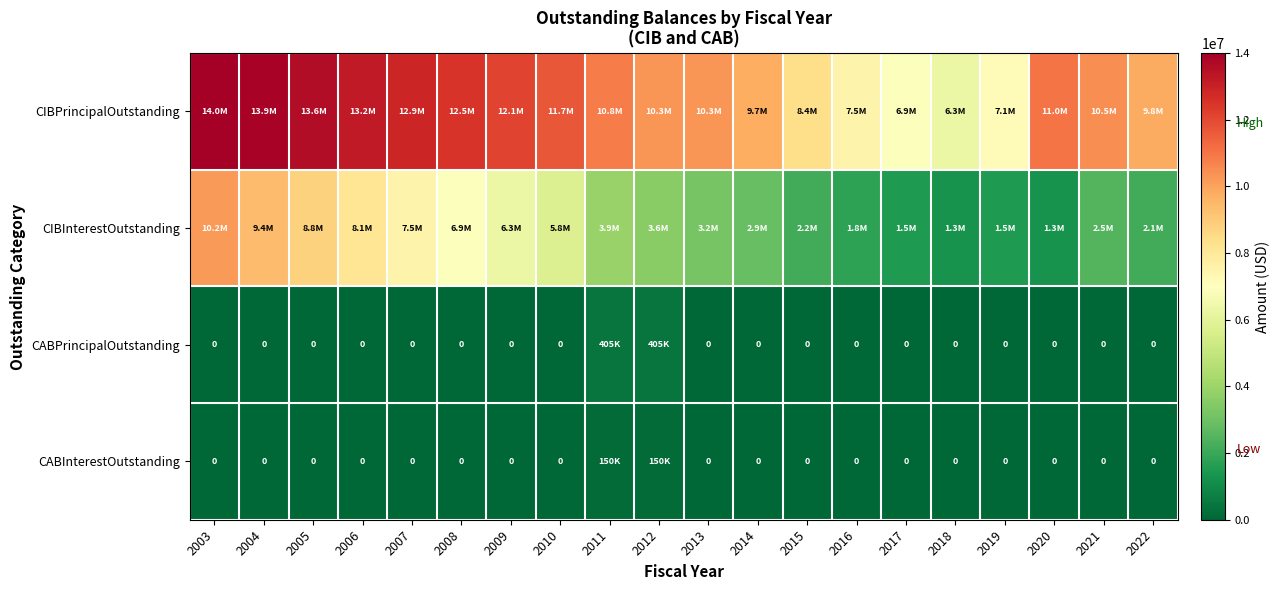

At which label does CABPrincipalOutstanding reach its peak?

2011